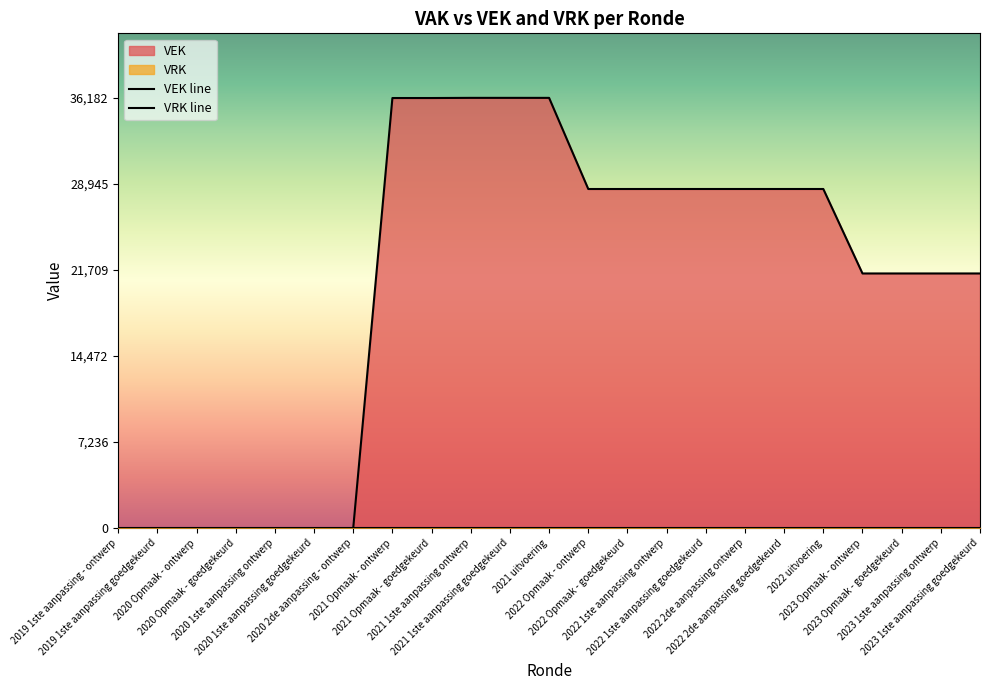

The value at 2022 Opmaak - ontwerp is 28516. True or false?

True